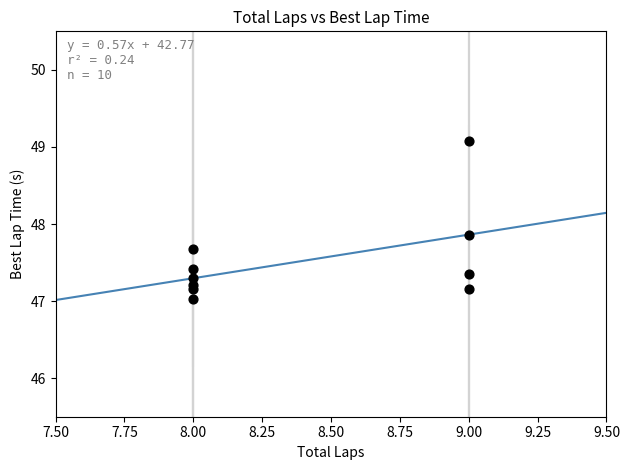

What Y value in the scatter plot is closest to 48?

47.9